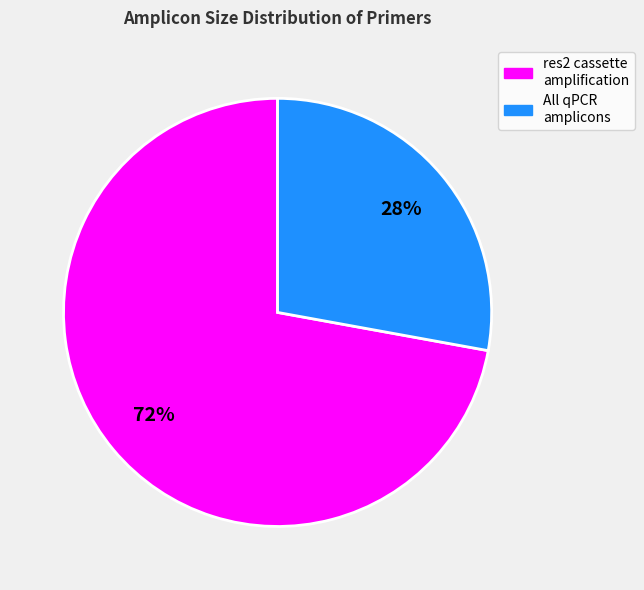

How many slices are in this pie chart?

2